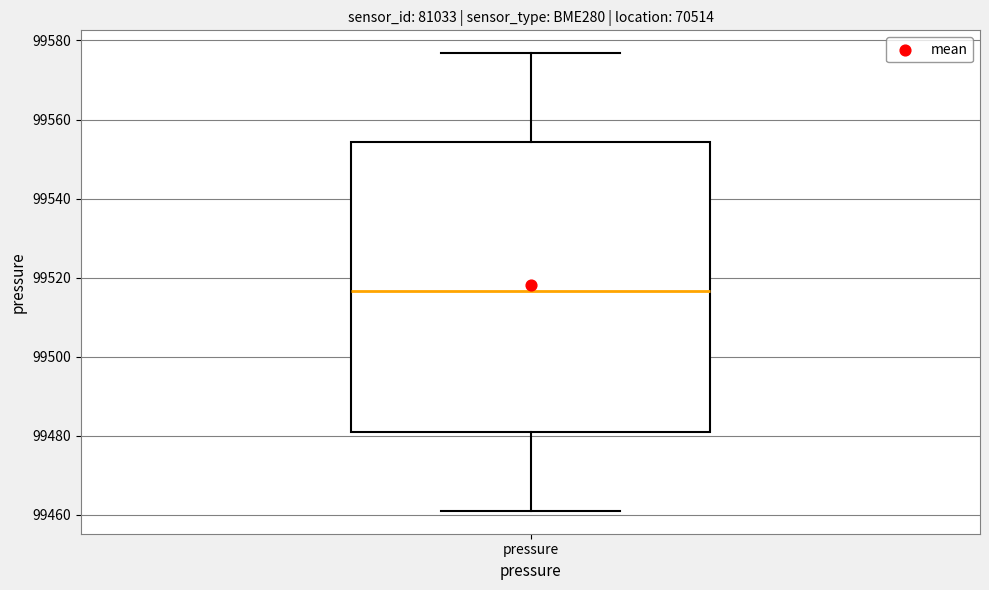

Where does the lower whisker of the box for pressure end on the y-axis? The values are not printed on the chart, so give them approximately, as read against the axis.

99462